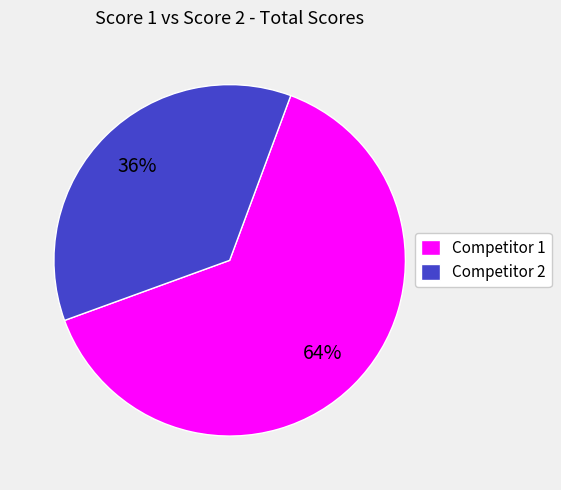

Is it true that Competitor 1 is 74% of the pie?

False